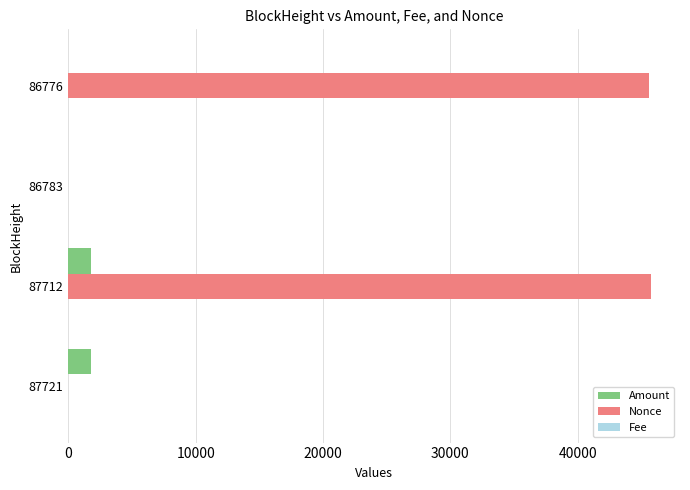

The Nonce series shows 1.0 at 87721. True or false?

True